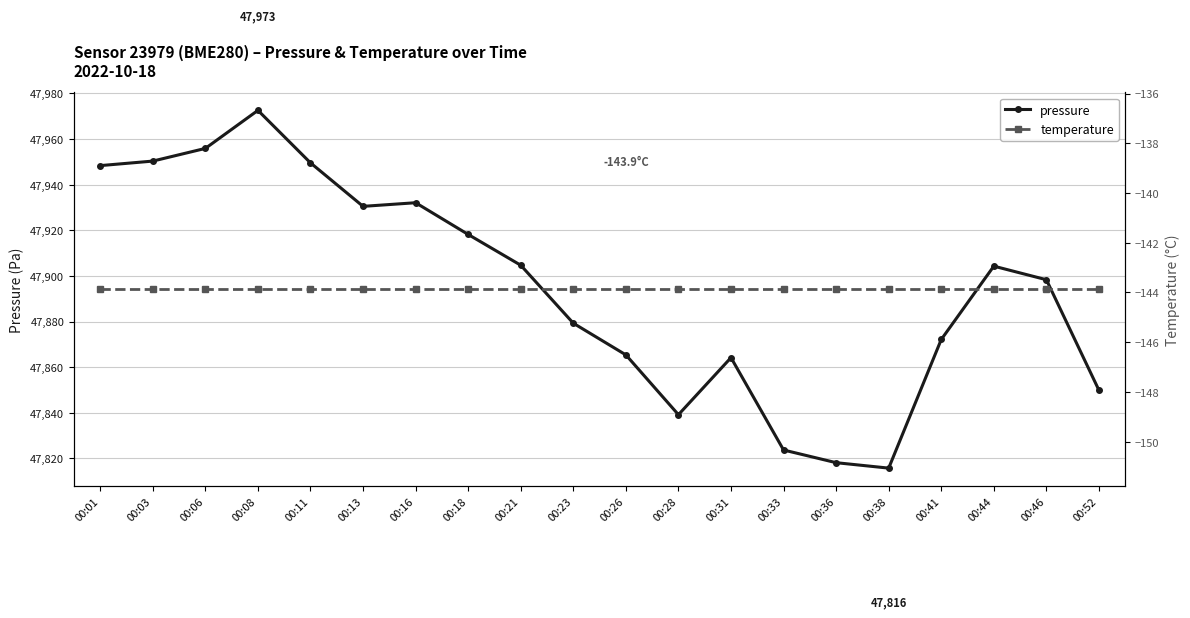

True or false: pressure and temperature cross at least once.

False